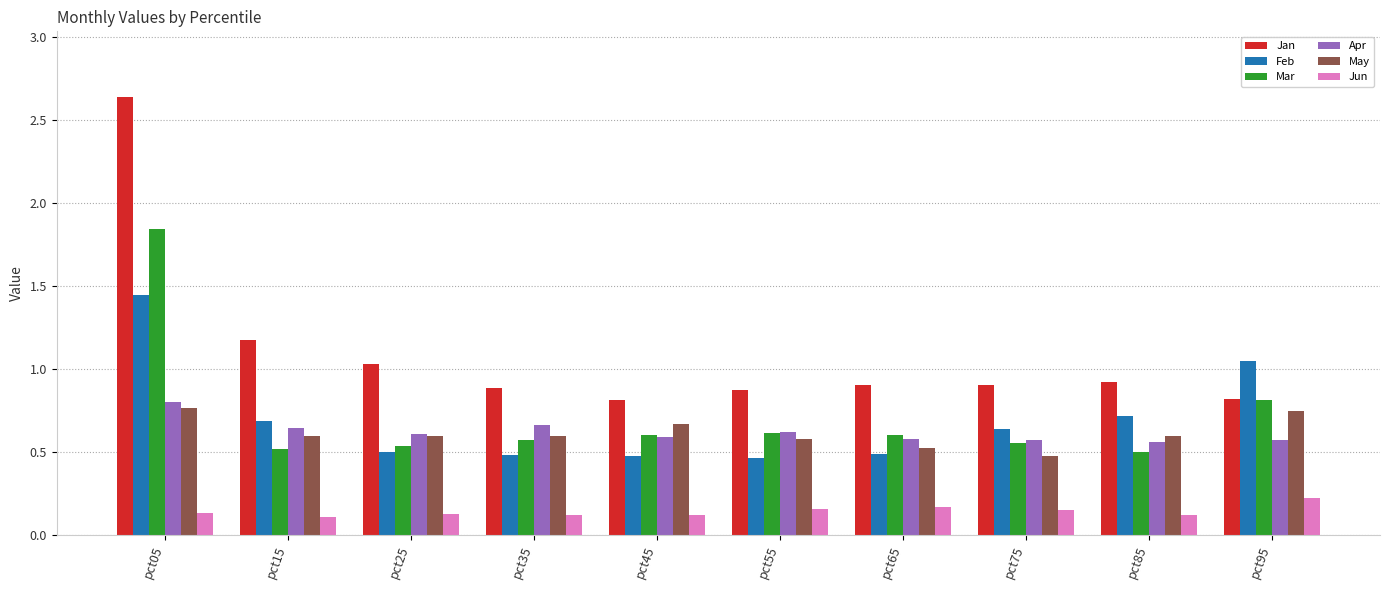

Which series changed the most between pct25 and pct35?

Jan